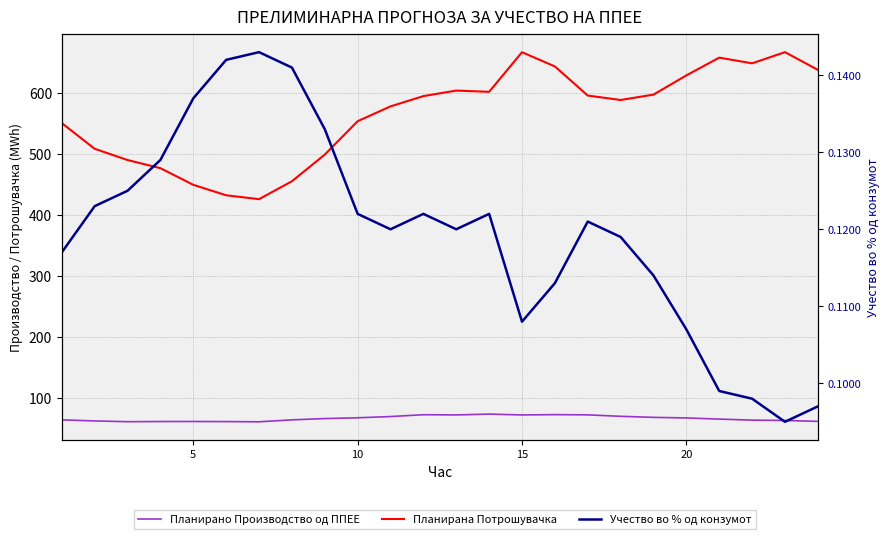

What is the smallest value displayed?

0.1